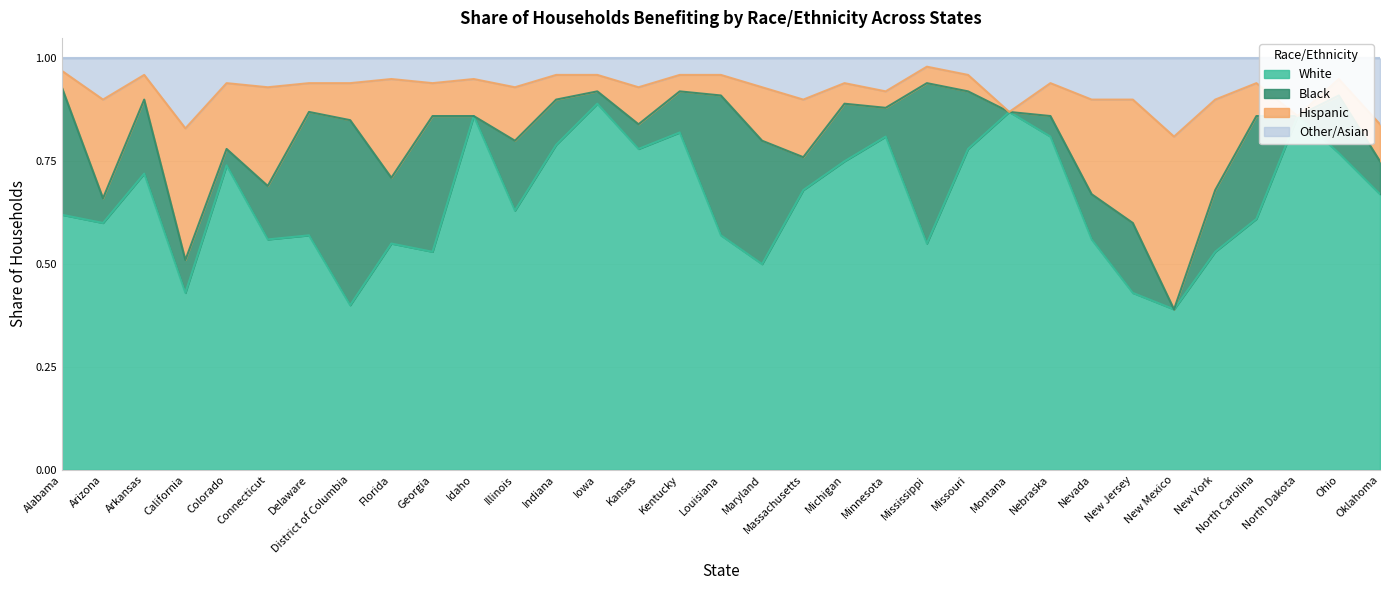

What is the difference between the second highest and minimum values in the Black series?

0.4